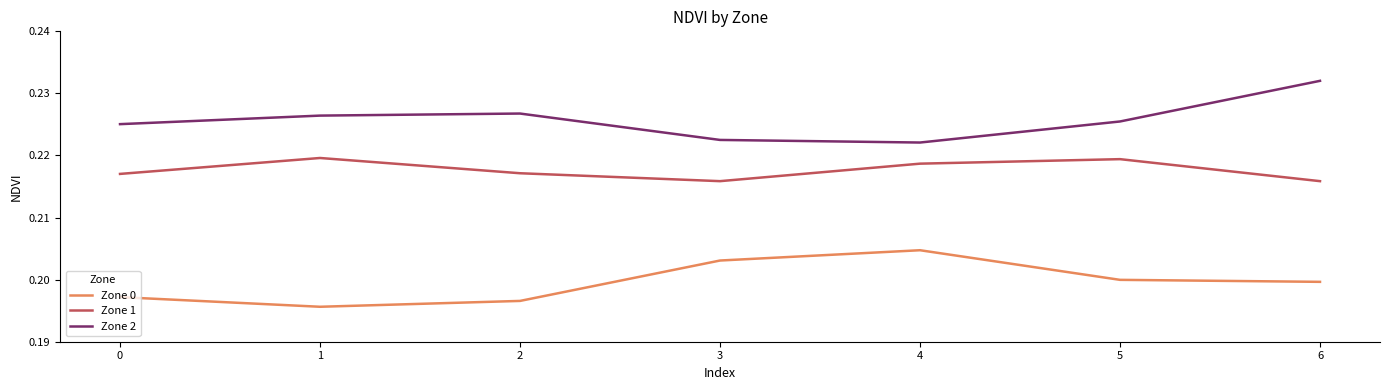

True or false: Zone 1 and Zone 0 intersect in this chart.

False